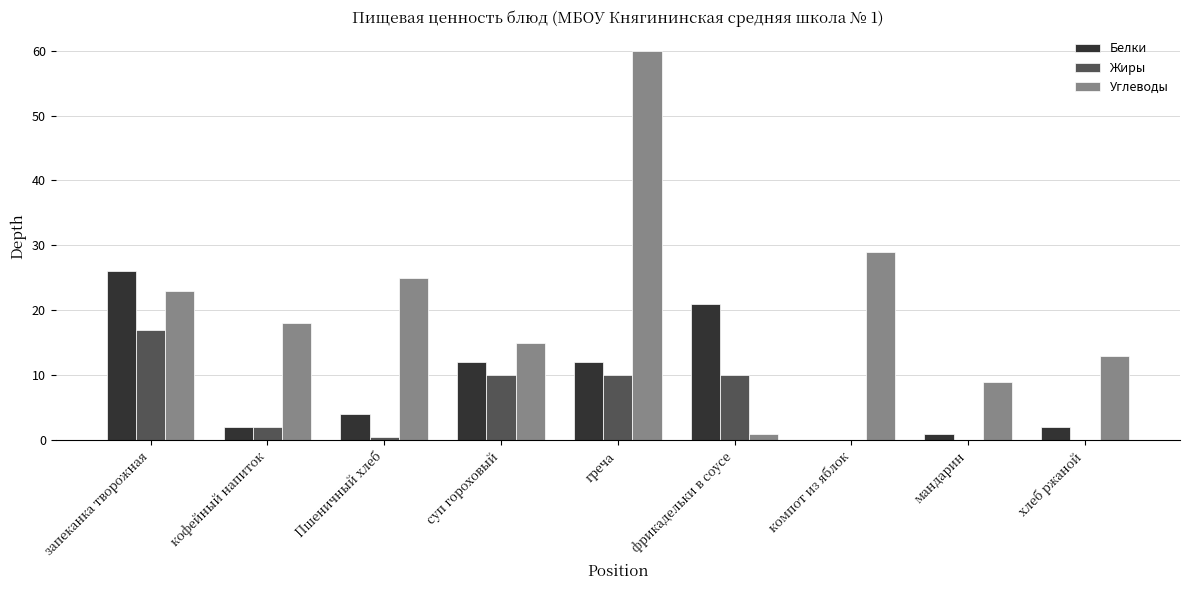

Between фрикадельки в соусе and мандарин, which series saw the biggest shift?

Белки